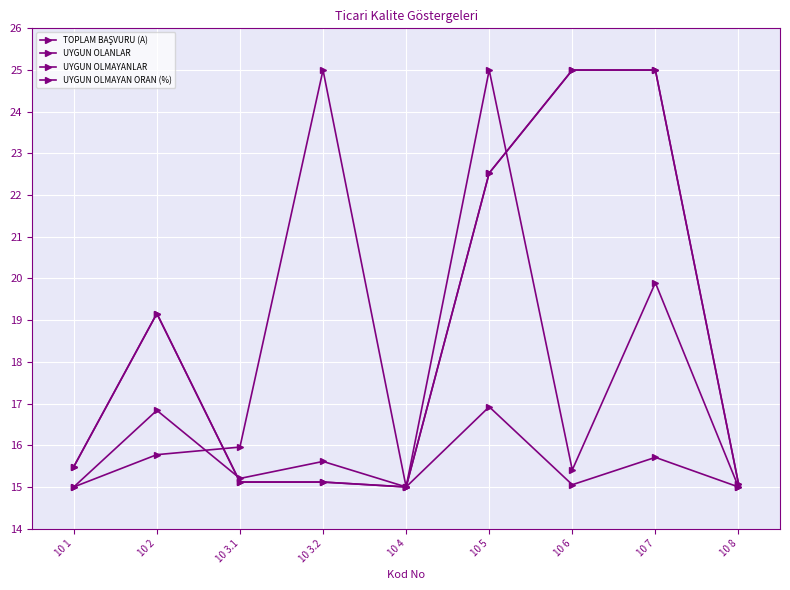

At how many categories does at least one series exceed 16?

5